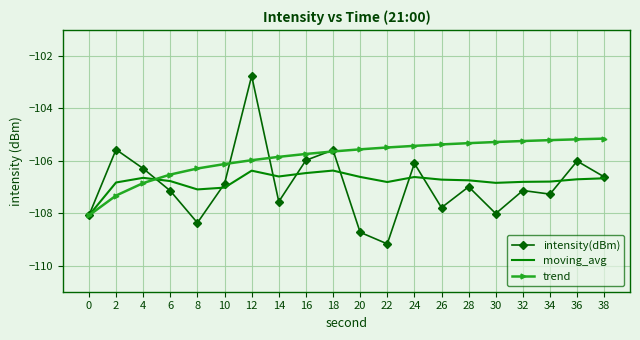

What is the sum of all moving_avg values?

-2135.6